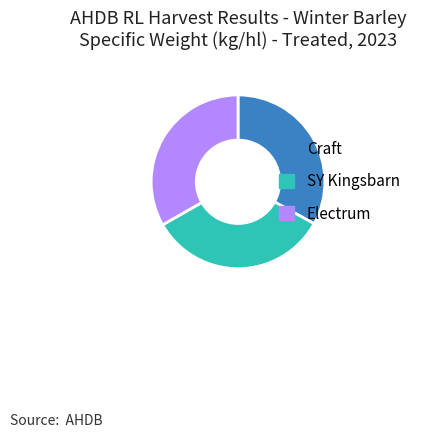

Is the sum of SY Kingsbarn and Craft greater than half?

Yes